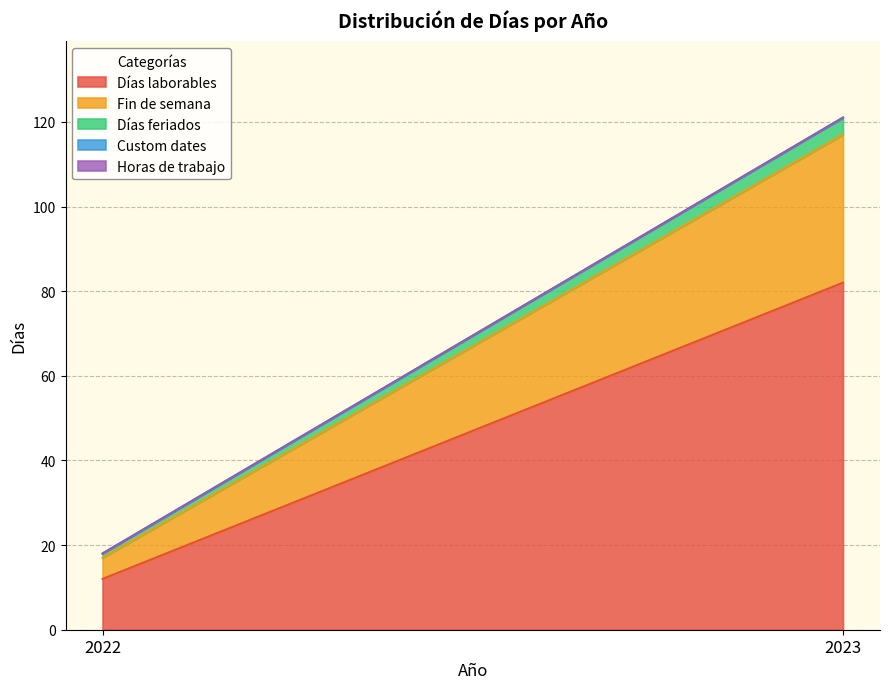

The value of Custom dates at 2023 is 0. True or false?

True